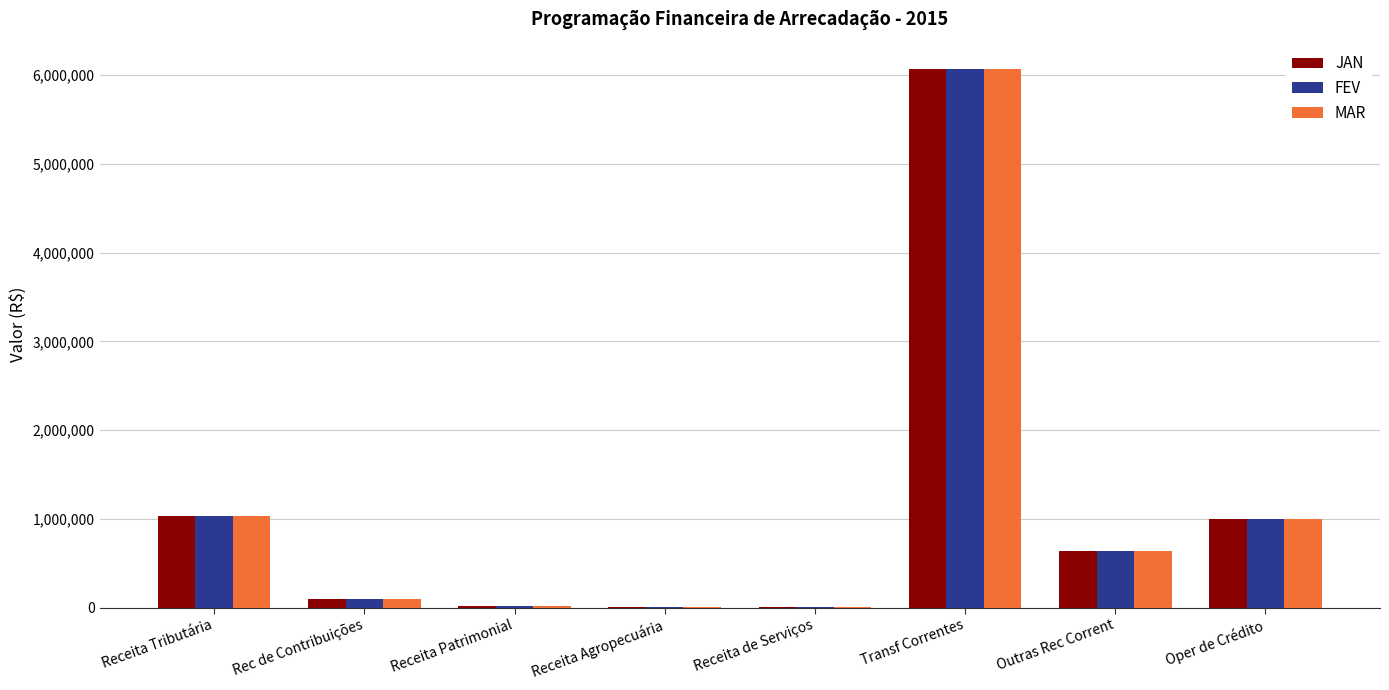

Is it true that JAN equals 12500 at Receita de Serviços?

True